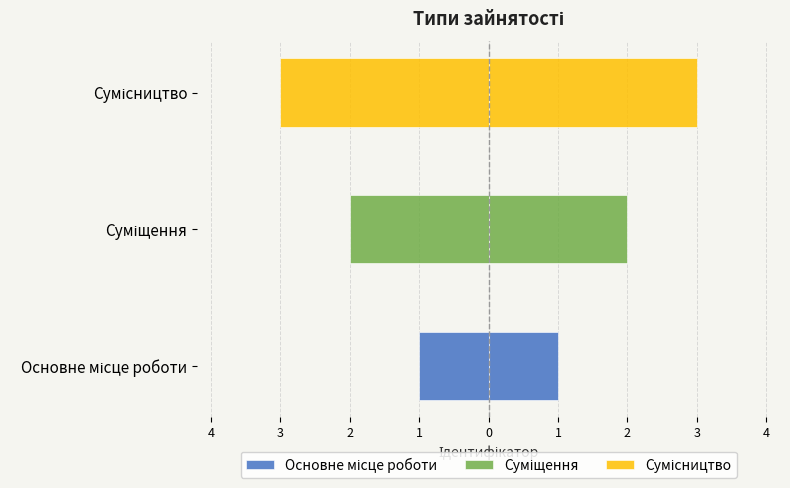

What is the difference between the maximum and minimum values?

2